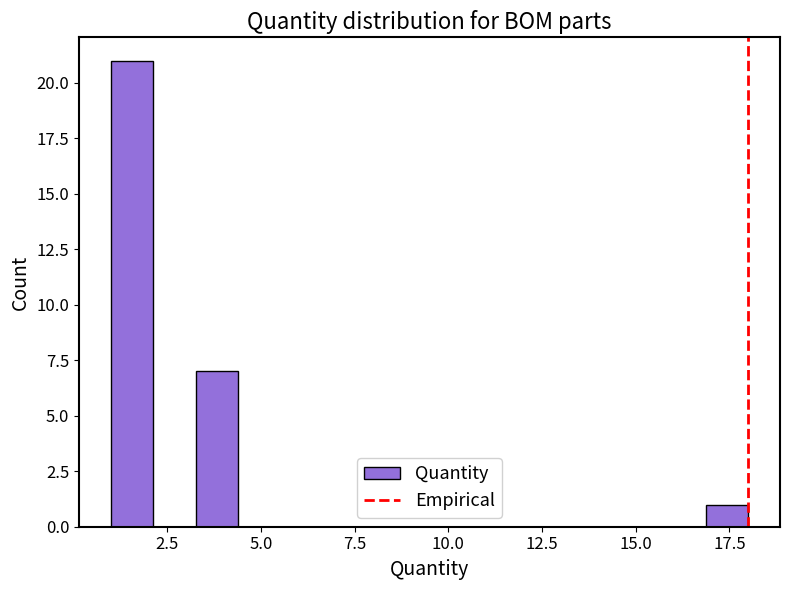

Read against the x-axis, roughly where is the centre of the tallest bar?

1.5